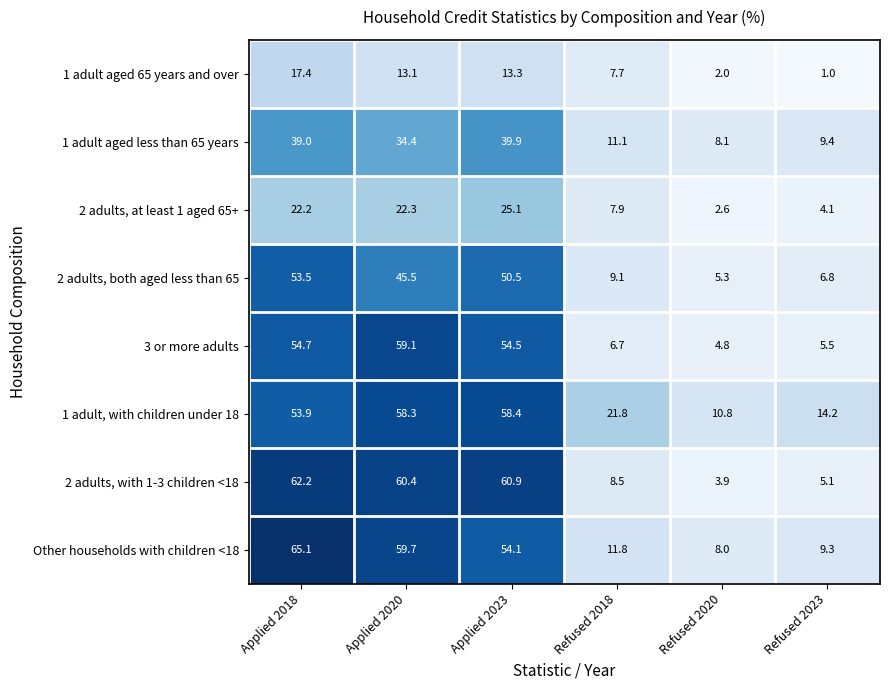

Rank the series at Applied 2020 from highest to lowest value.

2 adults, with 1-3 children <18, Other households with children <18, 3 or more adults, 1 adult, with children under 18, 2 adults, both aged less than 65, 1 adult aged less than 65 years, 2 adults, at least 1 aged 65+, 1 adult aged 65 years and over